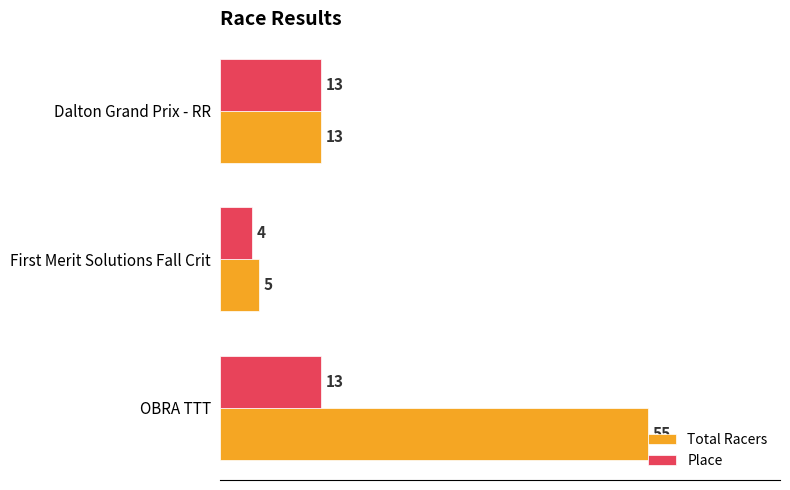

Which series has the widest spread of values?

Total Racers